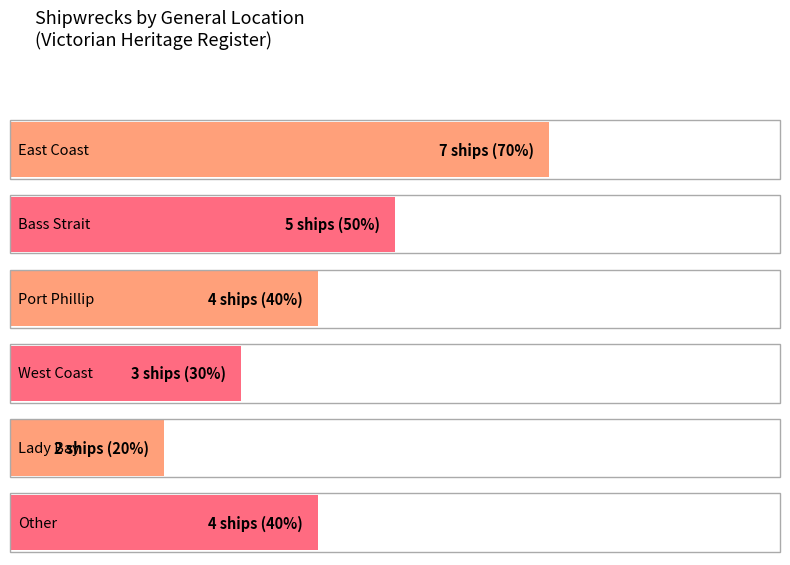

Reading right to left, what are all the values shown in this chart?

Other=4	Lady Bay=2	West Coast=3	Port Phillip=4	Bass Strait=5	East Coast=7